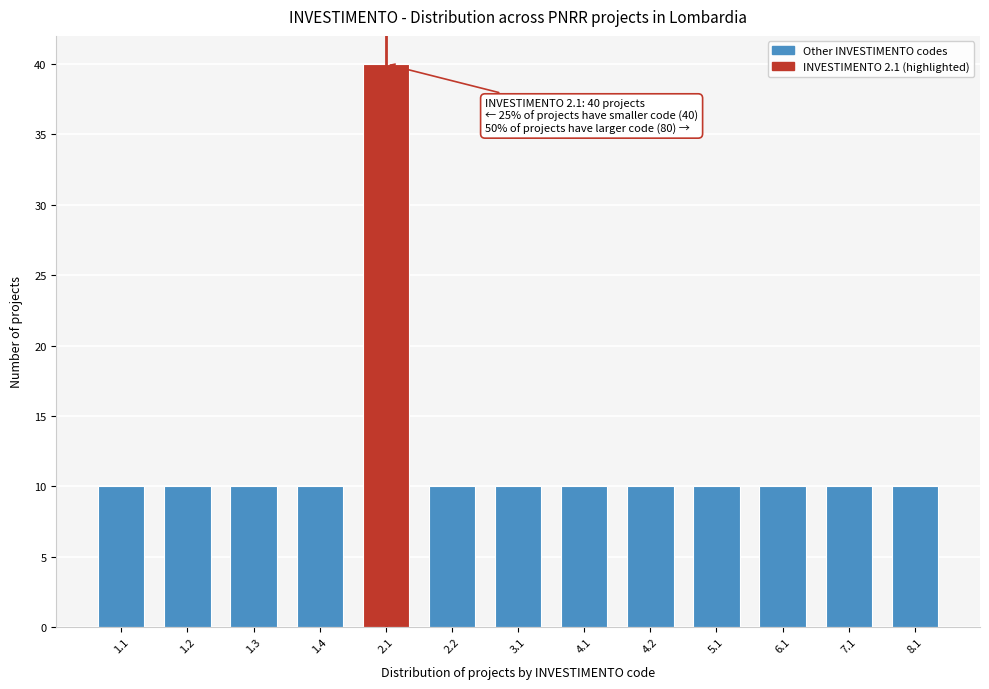

Reading left to right, list all the values displayed in this chart.

1.1=10	1.2=10	1.3=10	1.4=10	2.1=40	2.2=10	3.1=10	4.1=10	4.2=10	5.1=10	6.1=10	7.1=10	8.1=10